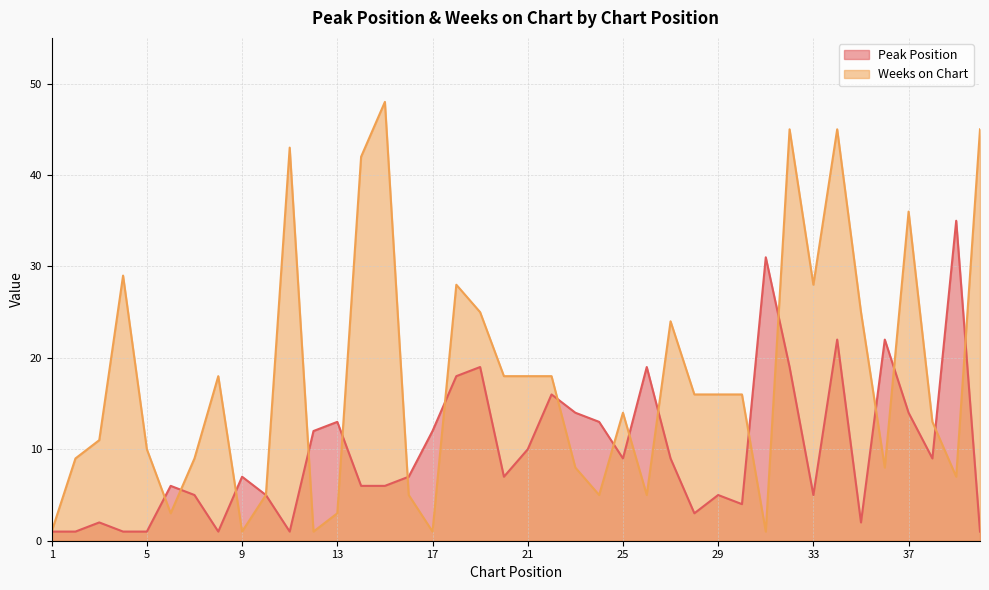

Rank the categories by Peak Position value from highest to lowest.

39, 31, 34, 36, 19, 26, 32, 18, 22, 23, 37, 13, 24, 12, 17, 21, 25, 27, 38, 9, 16, 20, 6, 14, 15, 7, 10, 29, 33, 30, 28, 3, 35, 1, 2, 4, 5, 8, 11, 40